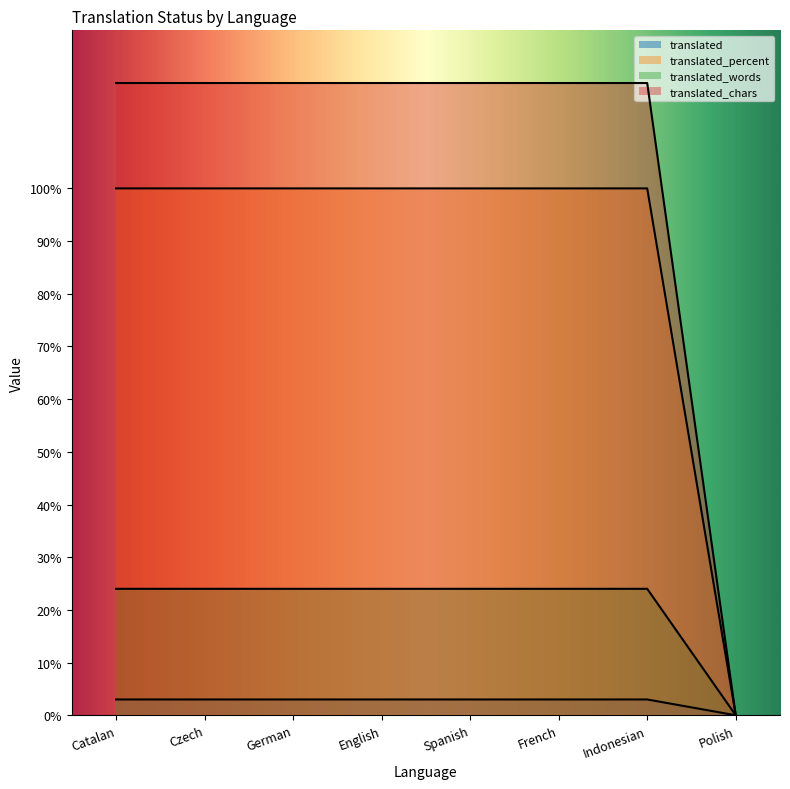

Does the chart display data point markers on the line(s)?

No